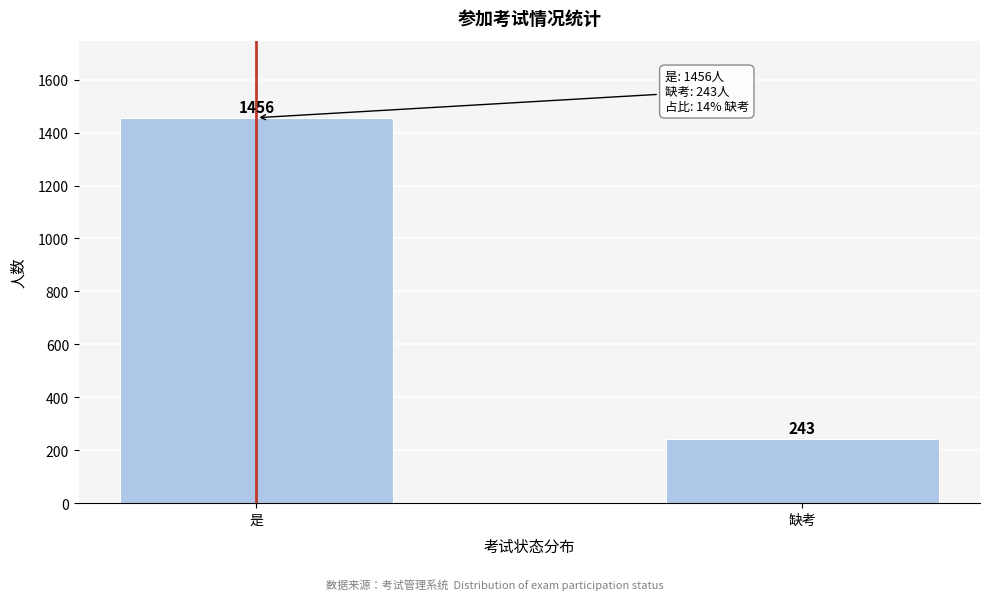

Reading right to left, what are all the values shown in this chart?

243	1456